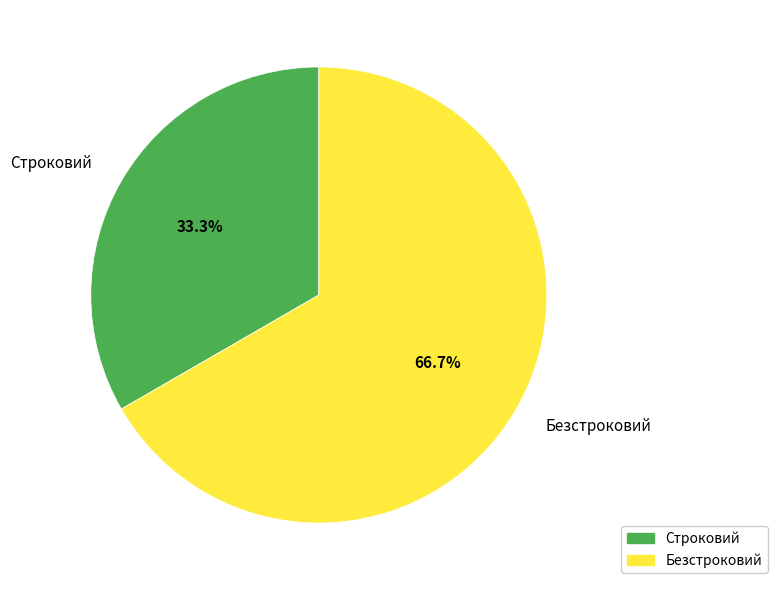

Do Строковий and Безстроковий together represent more than half of the pie?

Yes